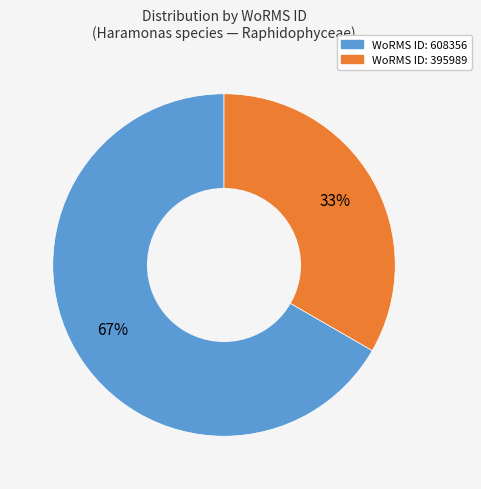

To the nearest percent, what is the average slice percentage?

50%